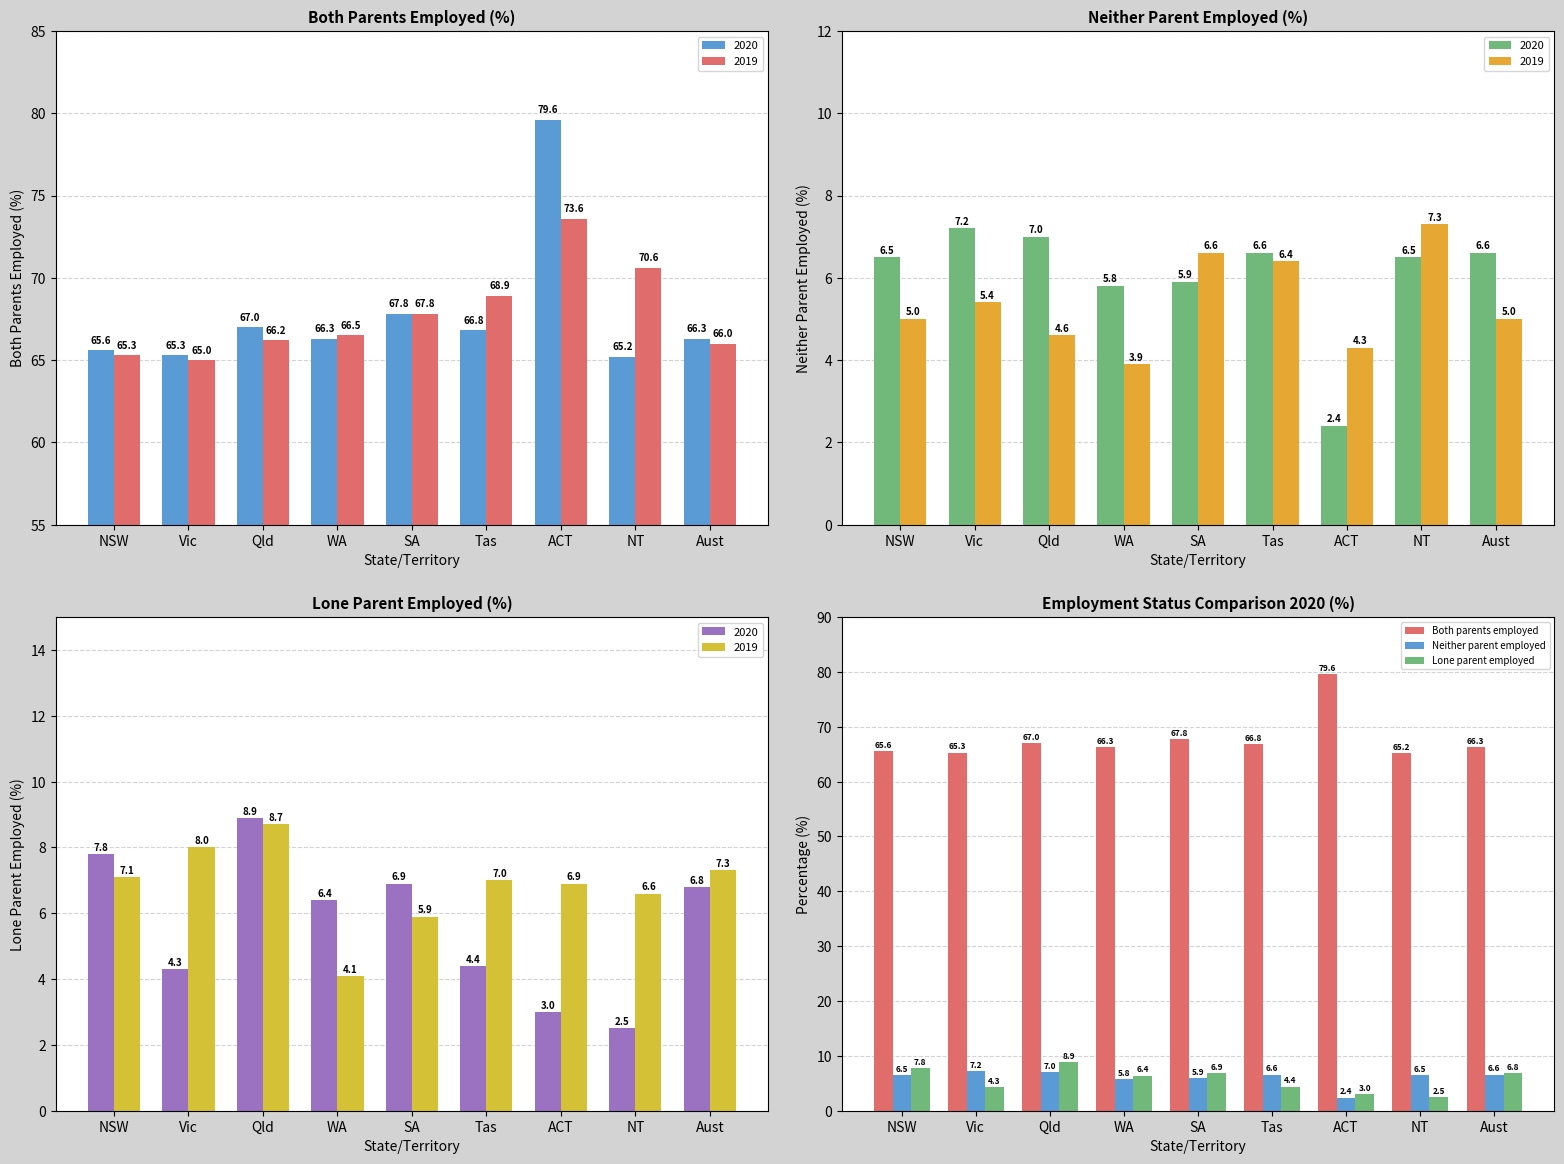

What is the difference between the second highest and minimum values in the Lone parent employed series?

5.3